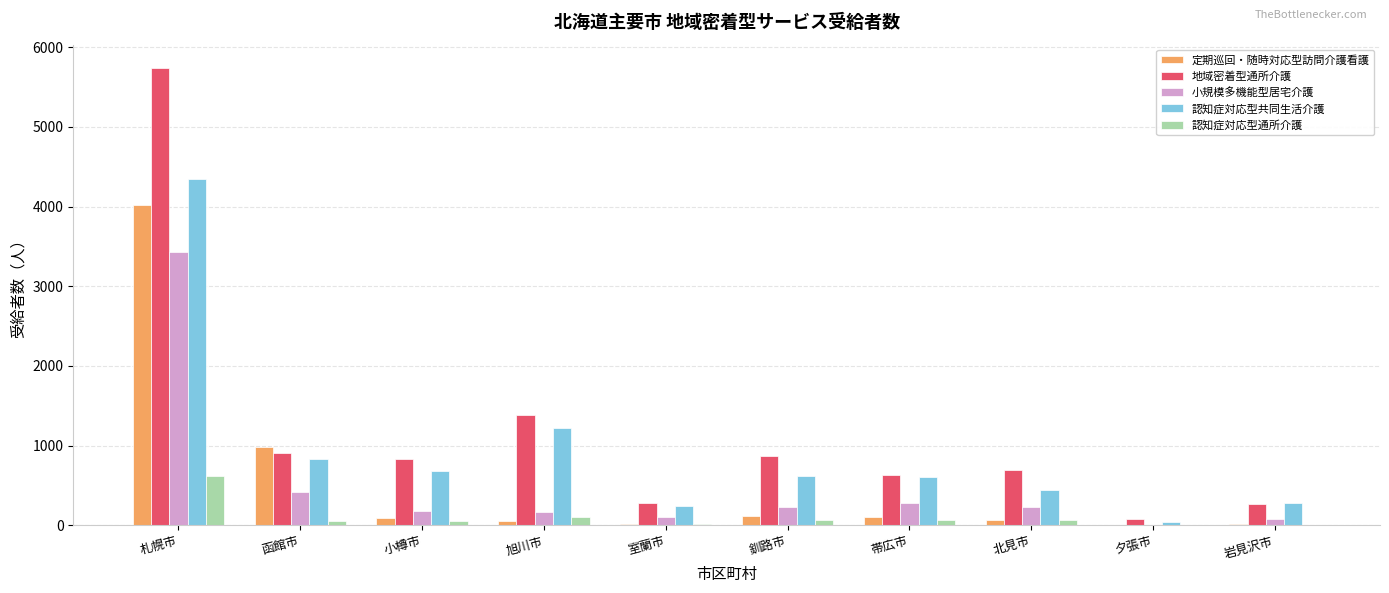

How many distinct data groups are displayed?

5